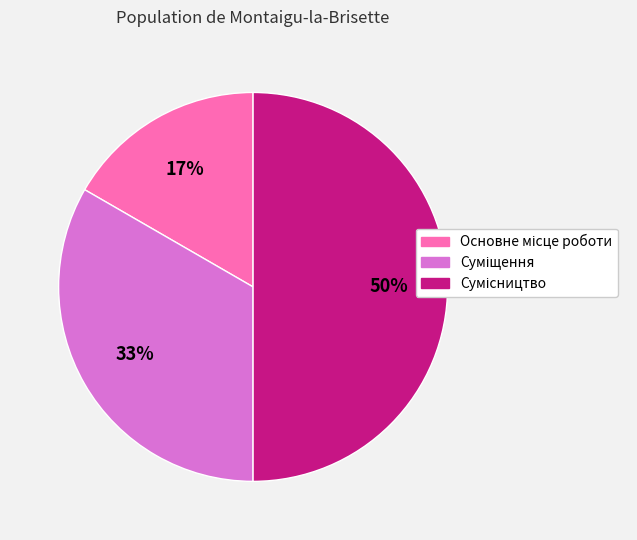

How many slices are in this pie chart?

3